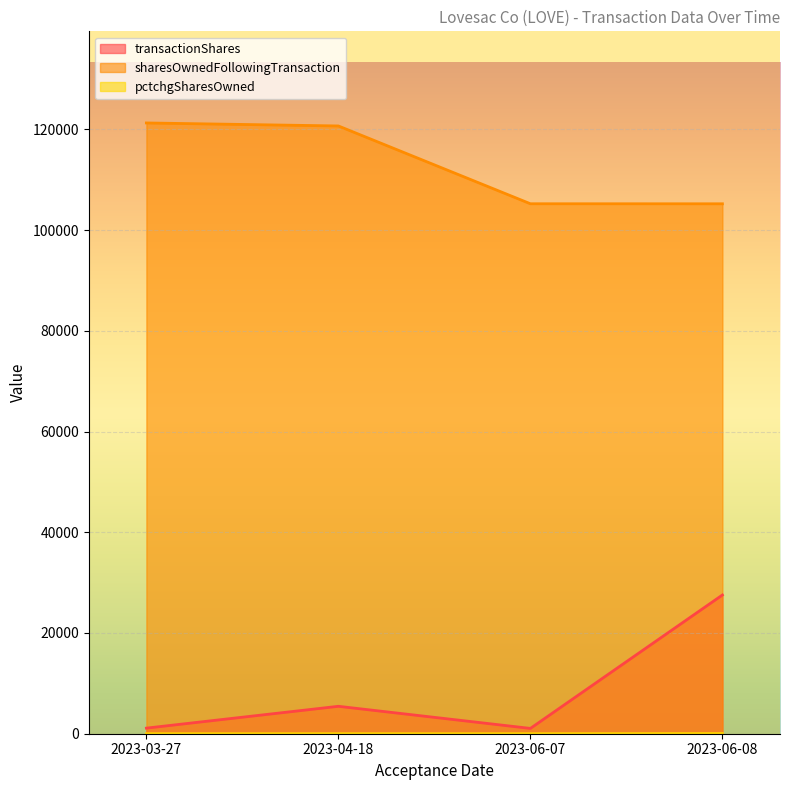

At which category does transactionShares reach its first local valley?

2023-06-07